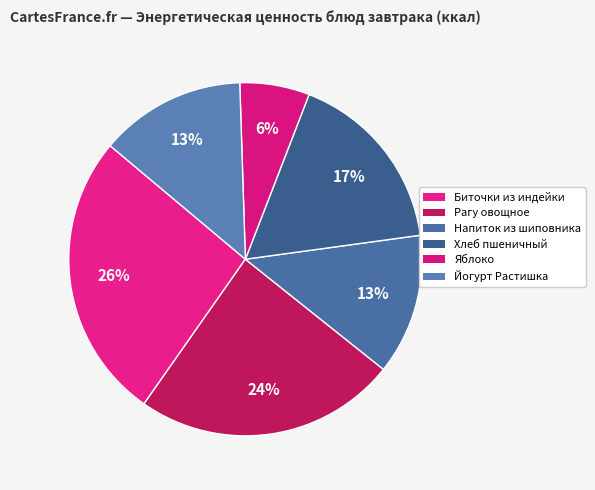

Does any single category account for the majority?

No